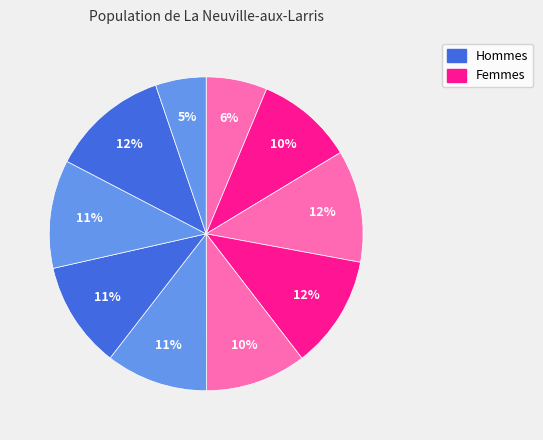

Count the number of slices in the pie.

10